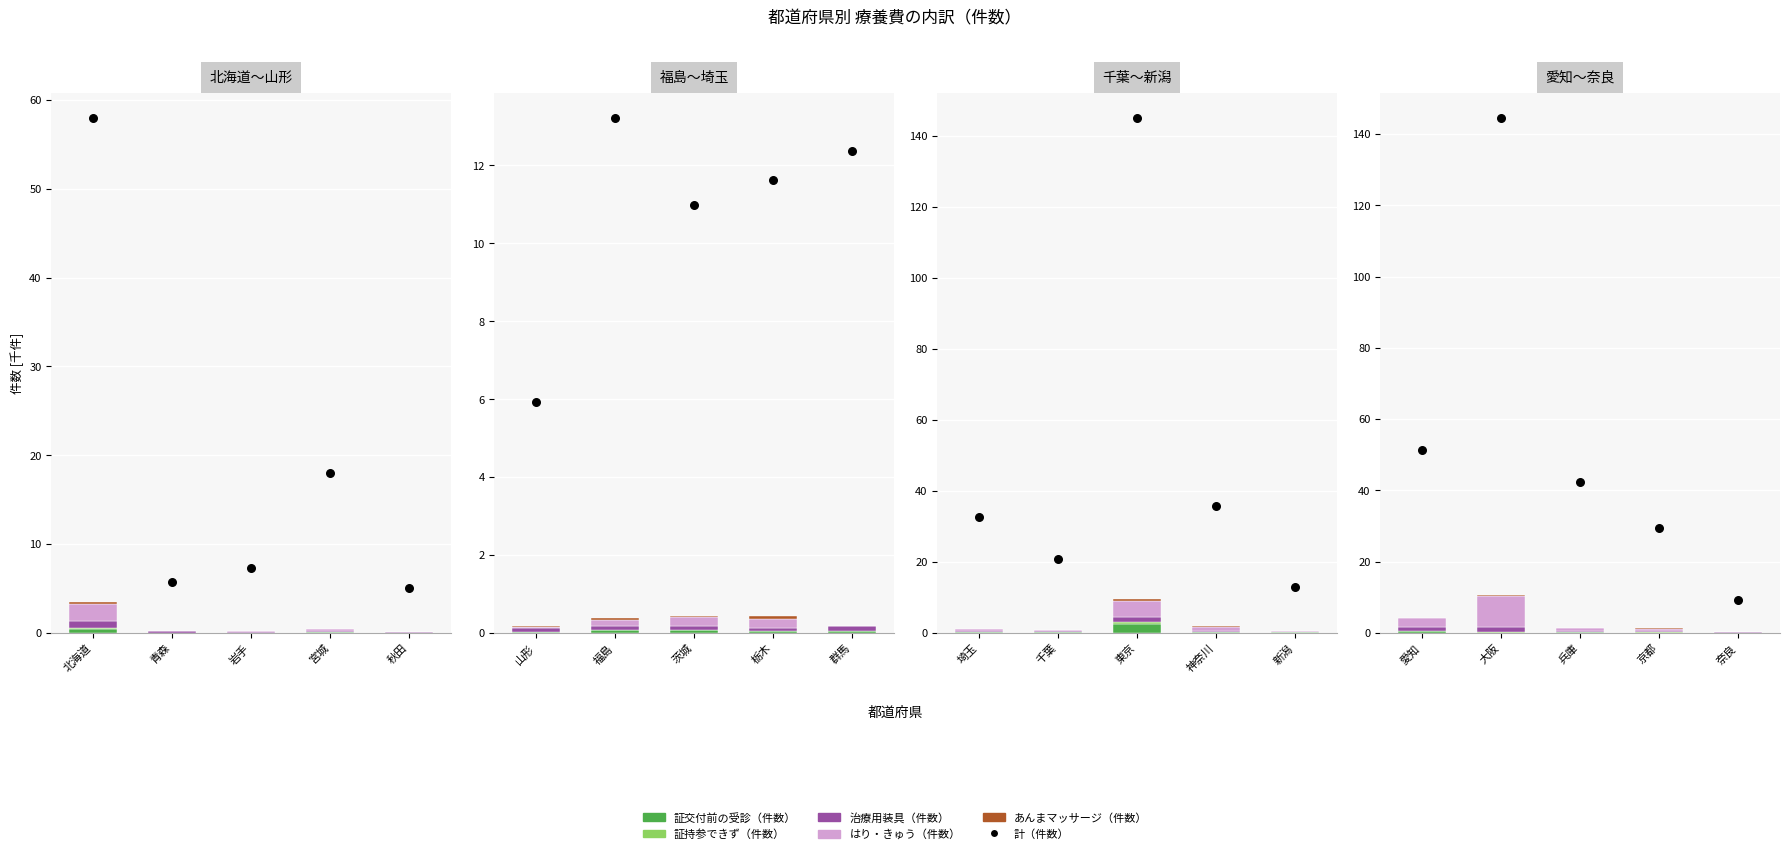

Which series contains the highest Y value?

計（件数）